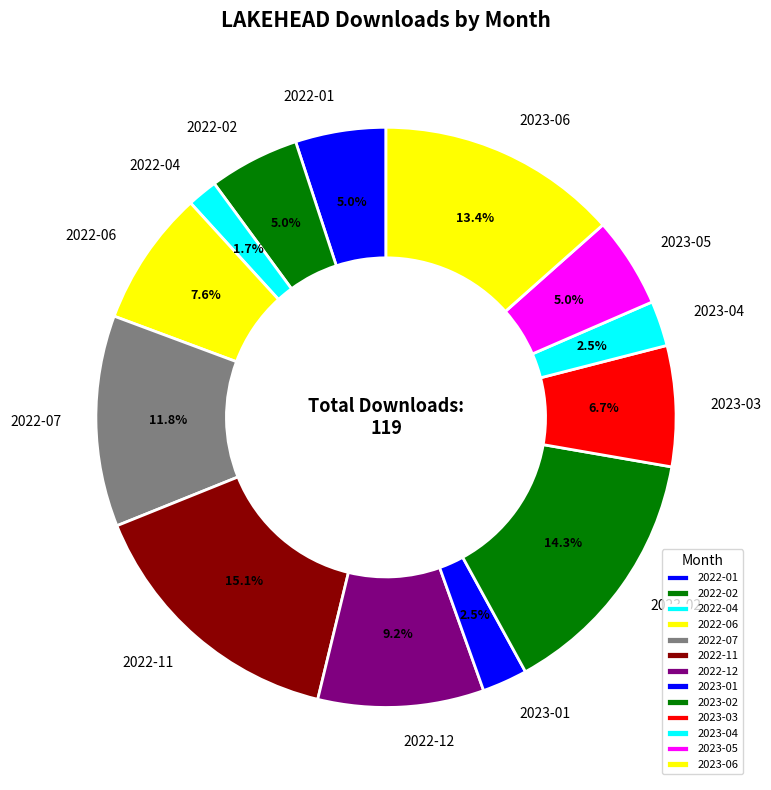

What is the total percentage of 2023-01 and 2023-03?

9.2%